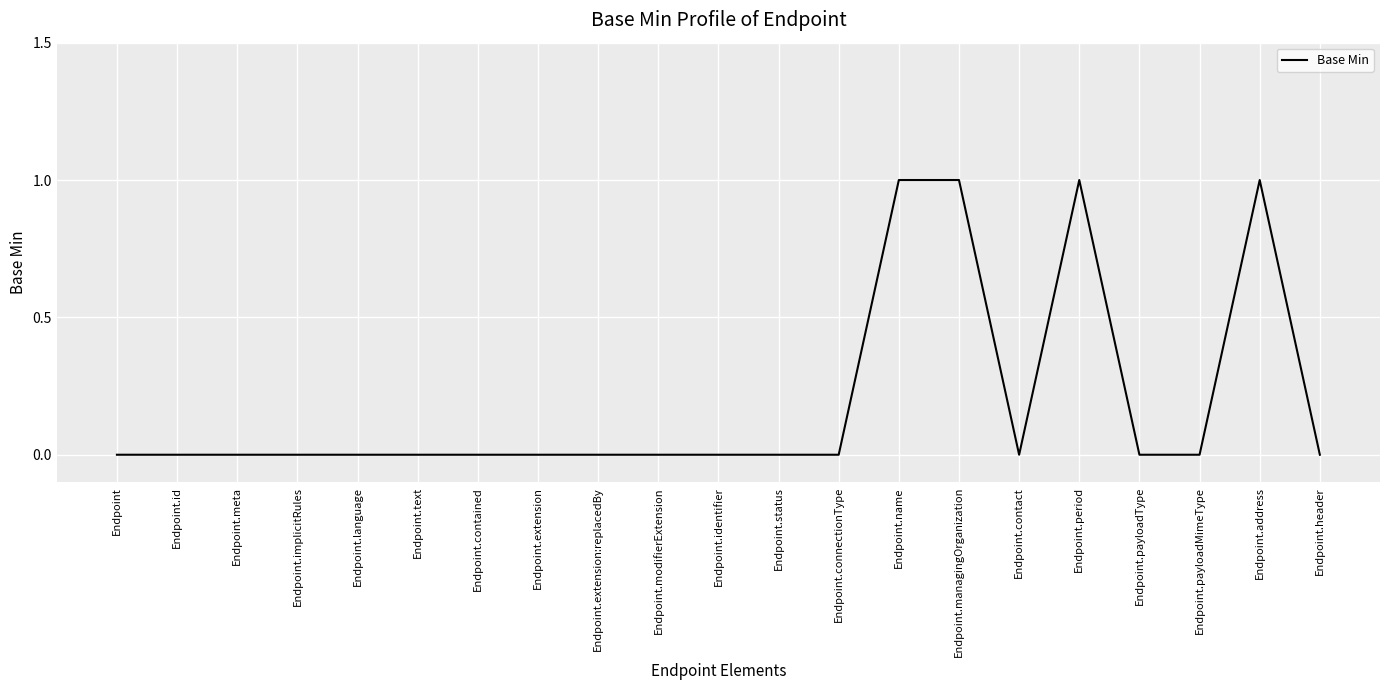

Reading left to right, list all the values displayed in this chart.

Endpoint=0	Endpoint.id=0	Endpoint.meta=0	Endpoint.implicitRules=0	Endpoint.language=0	Endpoint.text=0	Endpoint.contained=0	Endpoint.extension=0	Endpoint.extension:replacedBy=0	Endpoint.modifierExtension=0	Endpoint.identifier=0	Endpoint.status=0	Endpoint.connectionType=0	Endpoint.name=1	Endpoint.managingOrganization=1	Endpoint.contact=0	Endpoint.period=1	Endpoint.payloadType=0	Endpoint.payloadMimeType=0	Endpoint.address=1	Endpoint.header=0